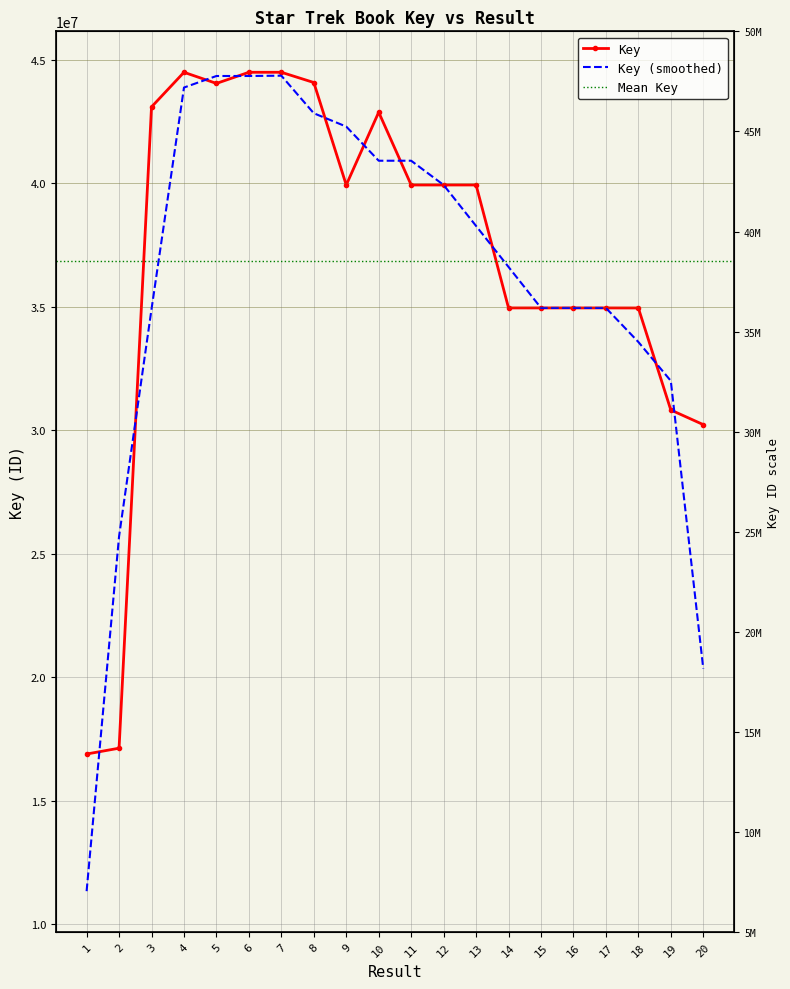

Rank the categories by value from lowest to highest.

1, 2, 20, 19, 18, 17, 16, 15, 14, 9, 12, 11, 13, 10, 3, 5, 8, 4, 7, 6